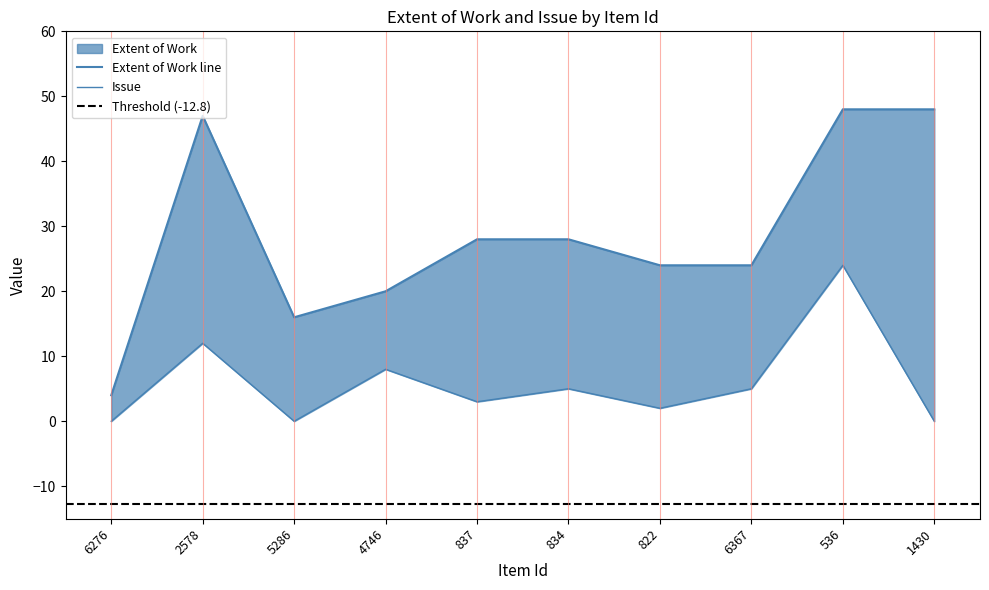

Read the Issue value at 822.

2